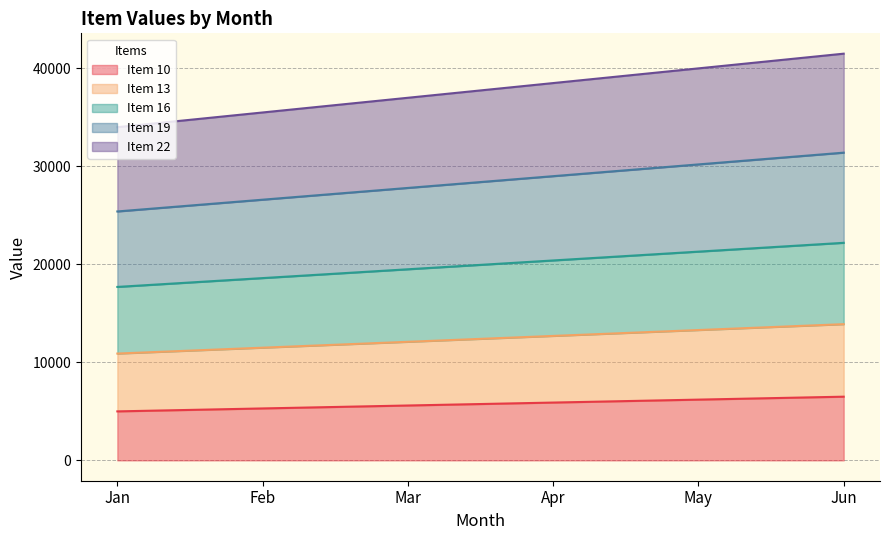

Which series has the widest spread of values?

Item 22